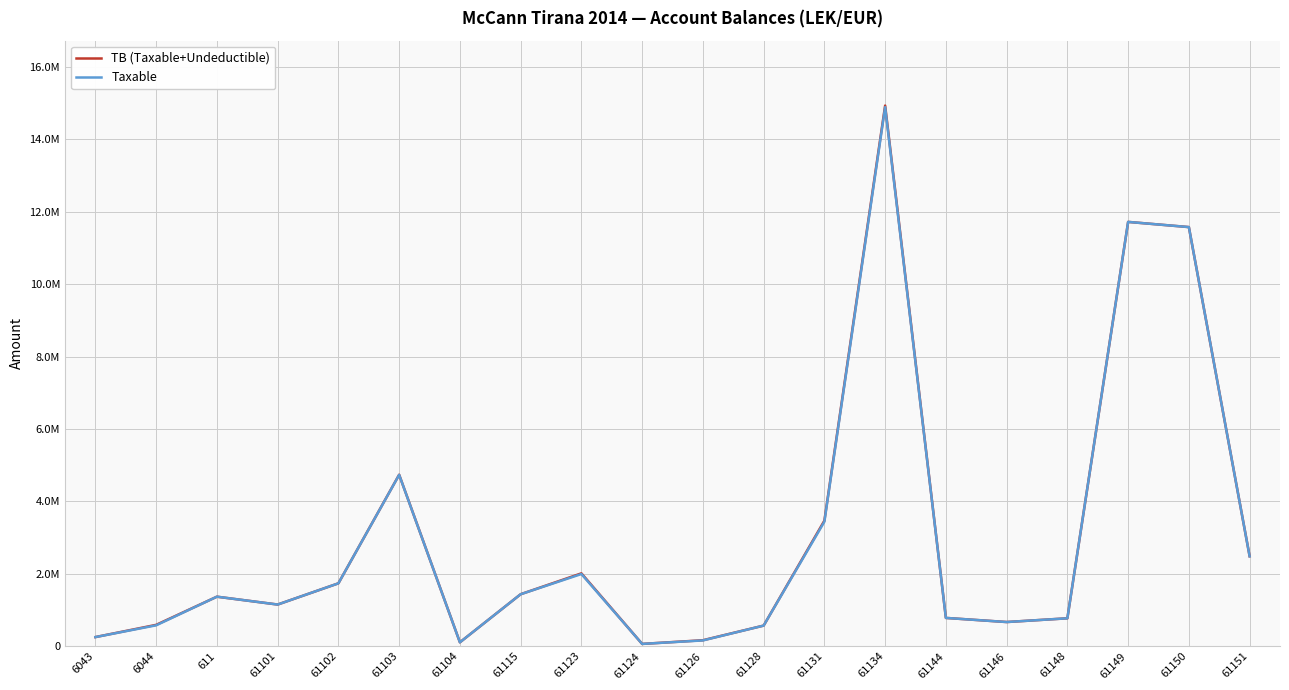

True or false: TB (Taxable+Undeductible) and Taxable intersect in this chart.

False